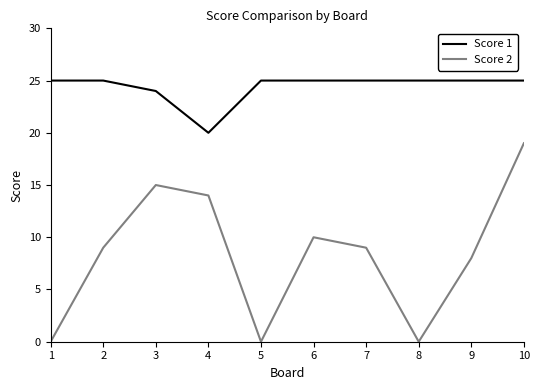

True or false: Score 2 and Score 1 cross at least once.

False